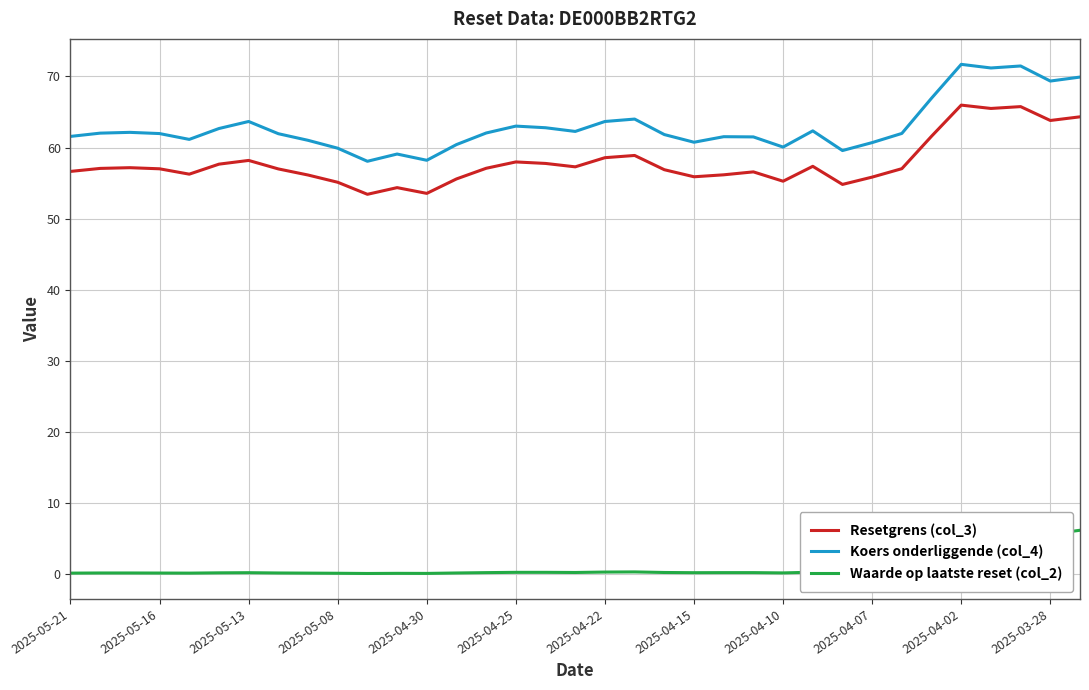

True or false: Waarde op laatste reset (col_2) and Resetgrens (col_3) cross at least once.

False